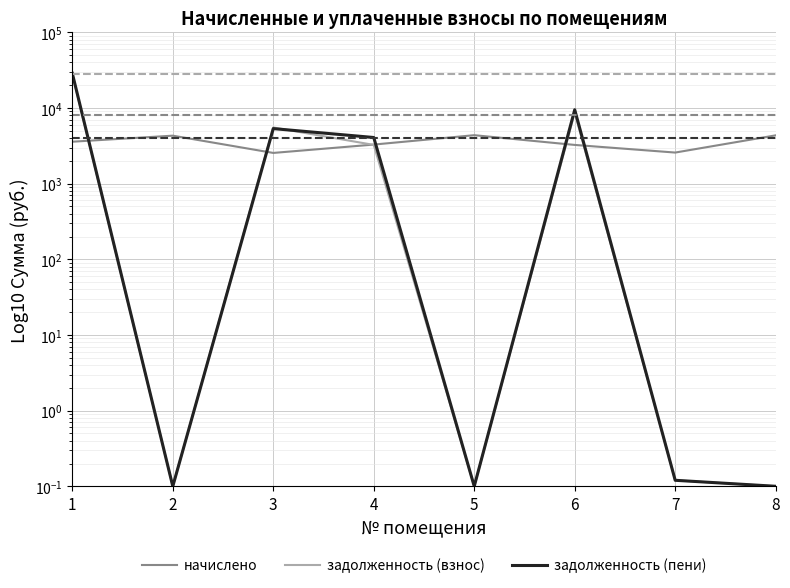

Between 2 and 3, which is larger?

2